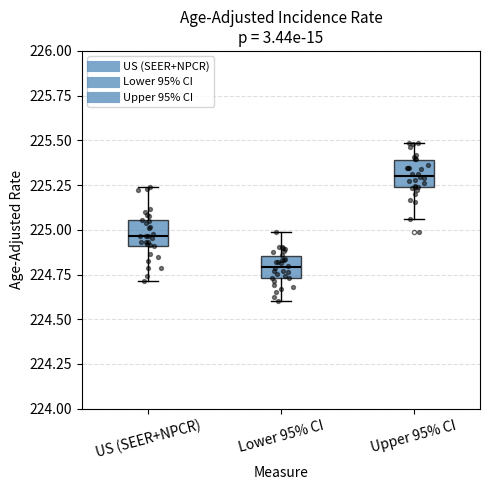

Reading left to right, read every box against the y-axis: the position of its median line, the range the box covers, and the ends of its whiskers. The values are not printed on the chart, so give them approximately, as read against the axis.

US (SEER+NPCR): median 224.95, box 224.90 to 225.05, whiskers 224.70 to 225.25
Lower 95% CI: median 224.80, box 224.75 to 224.85, whiskers 224.60 to 225.00
Upper 95% CI: median 225.30, box 225.25 to 225.40, whiskers 225.05 to 225.50